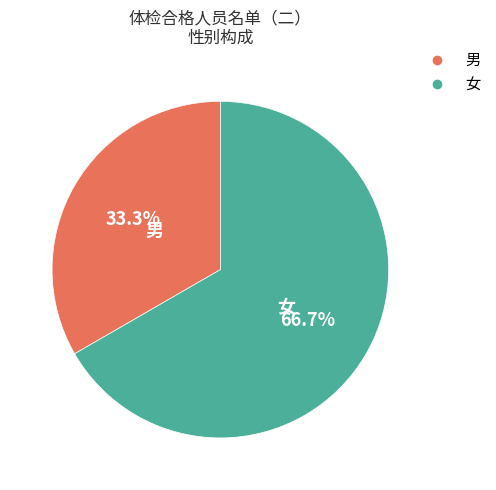

Is 男 the majority of the pie?

No